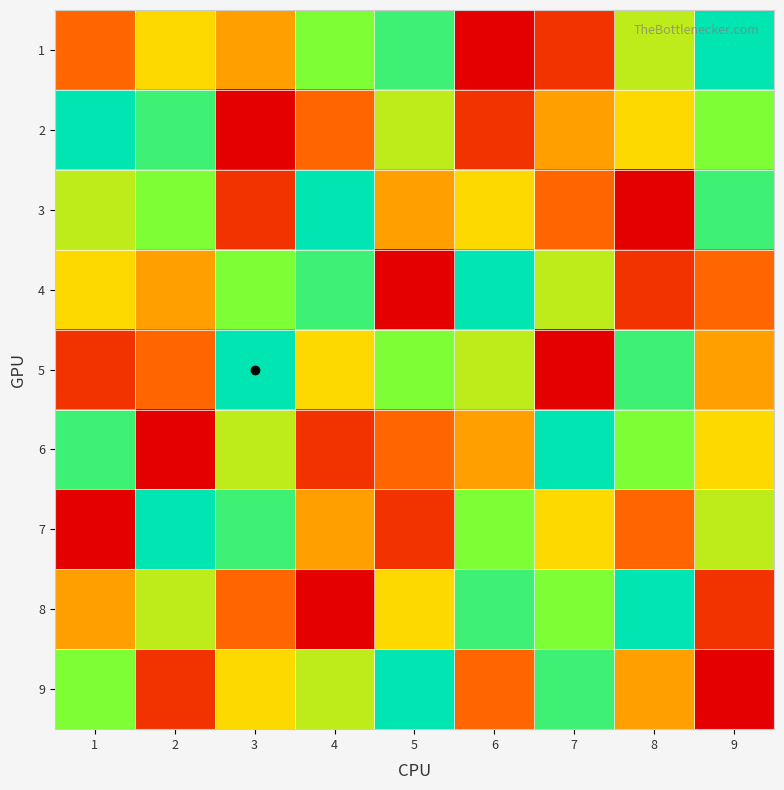

Rank the series at 5 from highest to lowest value.

9, 1, 5, 2, 8, 3, 6, 7, 4